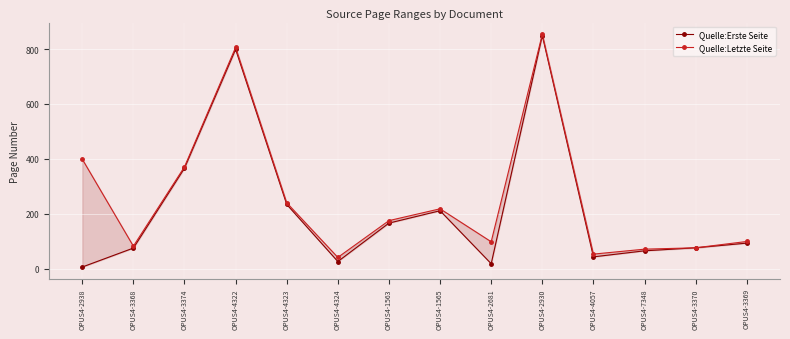

True or false: Quelle:Letzte Seite has more than 1 interior local peaks.

True